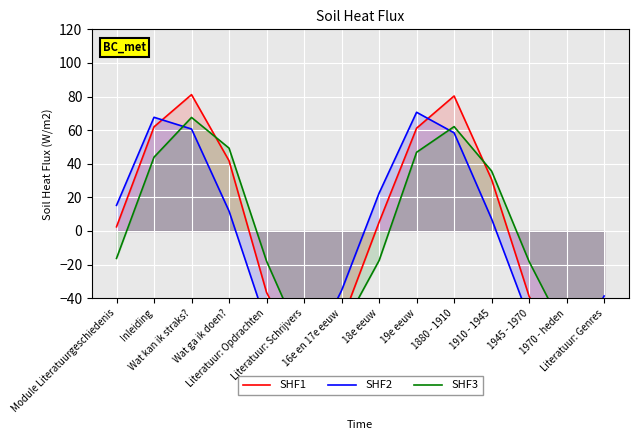

Where is SHF2 nearest to the value -4?

1910 - 1945